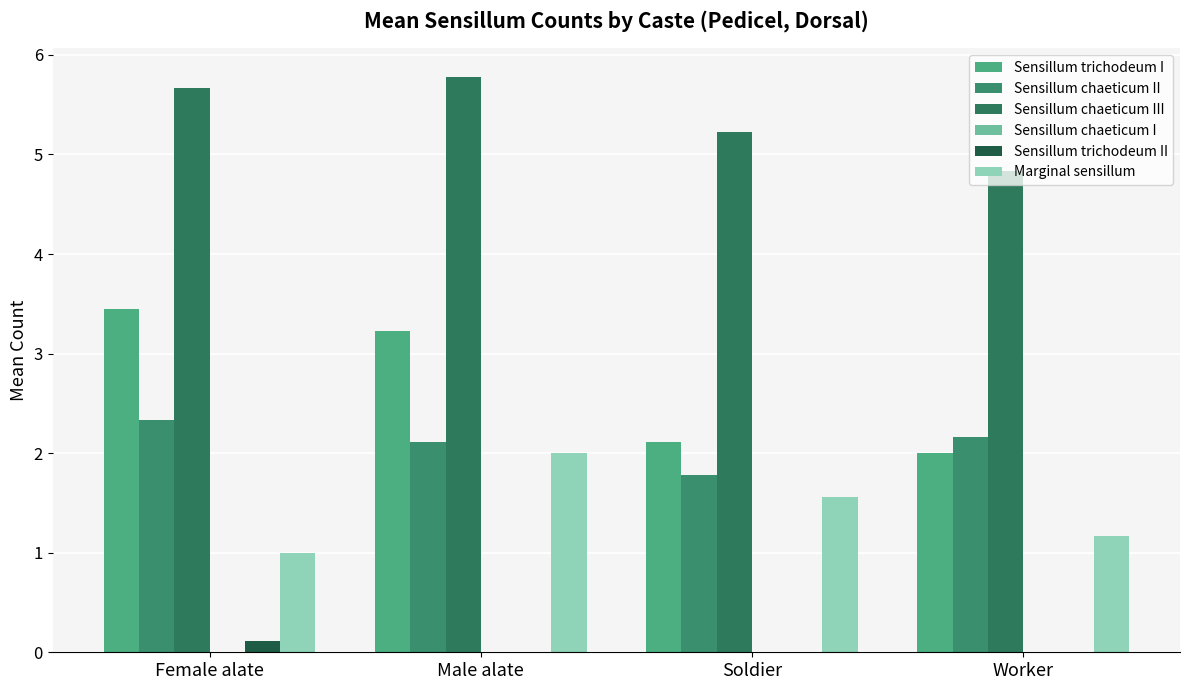

The Marginal sensillum series shows 1.7 at Female alate. True or false?

False